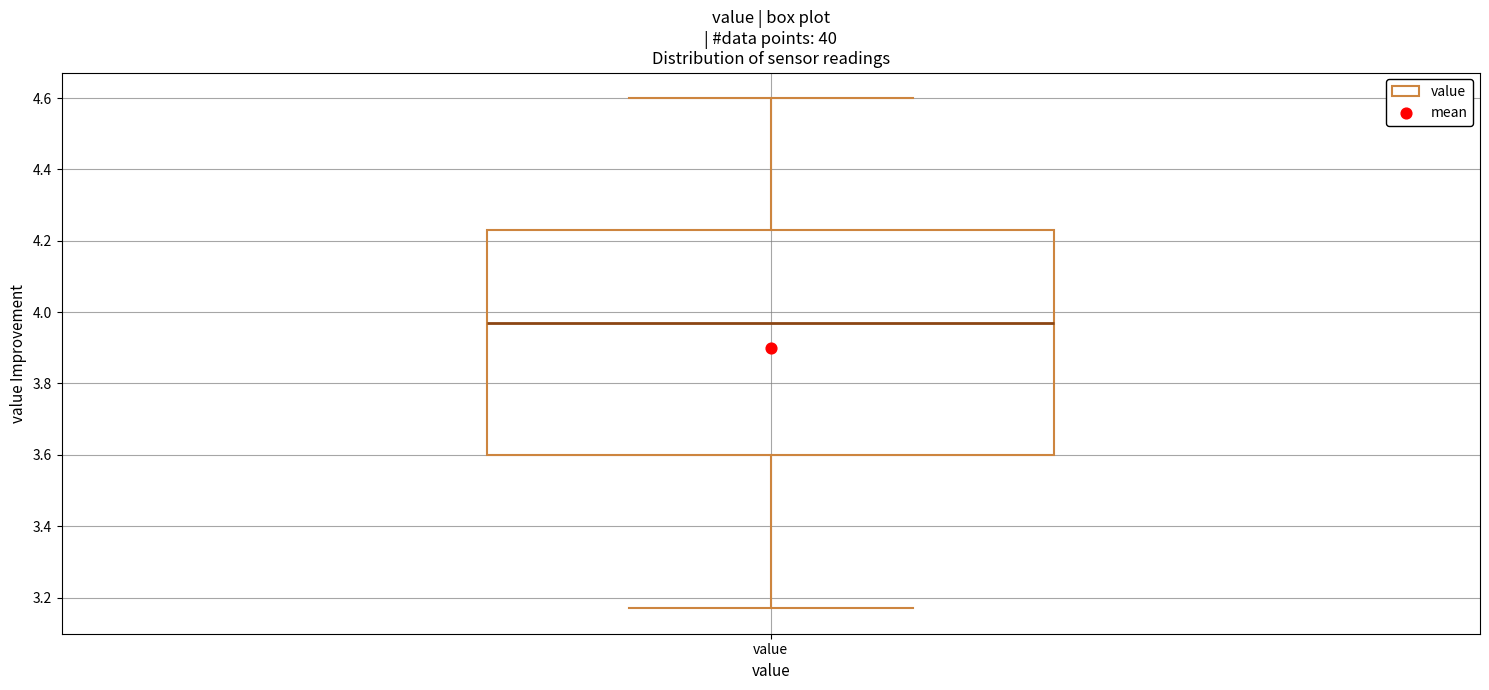

Read this box plot against the y-axis: the position of the median line, the range covered by the box, and the ends of both whiskers. The values are not printed on the chart, so give them approximately, as read against the axis.

median 3.98, box 3.60 to 4.24, whiskers 3.18 to 4.60